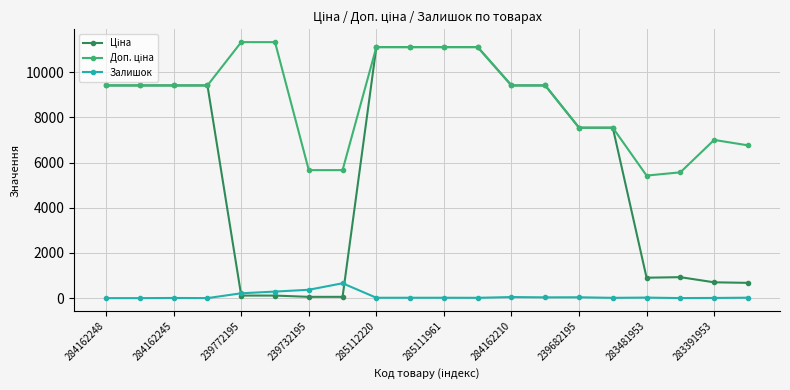

True or false: Залишок has more than 1 interior local peaks.

True